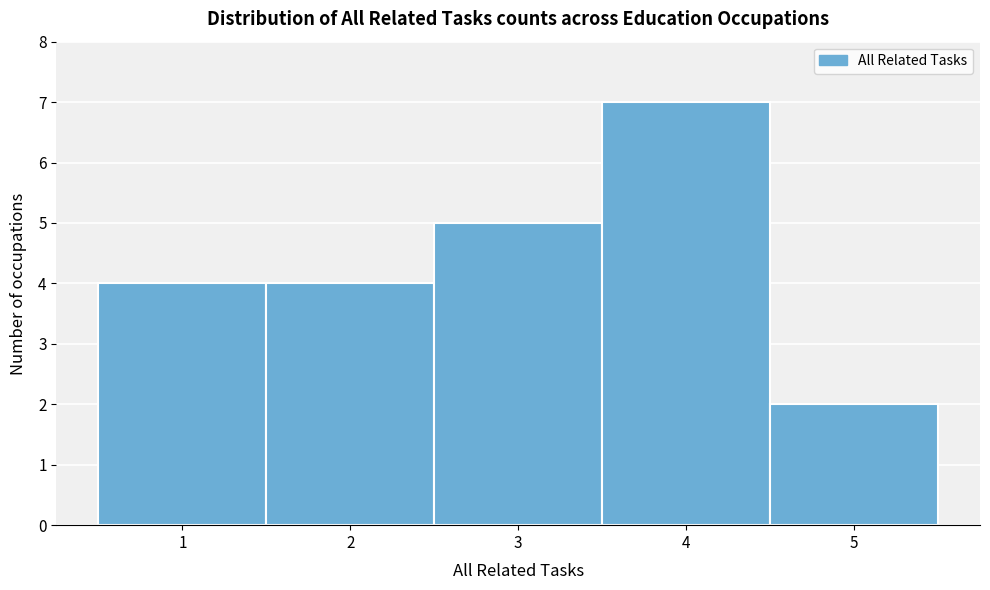

Reading left to right, list every bar in this chart as the range it spans on the x-axis followed by its height. The values are not printed on the chart, so give them approximately, as read against the axis.

0.5 to 1.5: 4
1.5 to 2.5: 4
2.5 to 3.5: 5
3.5 to 4.5: 7
4.5 to 5.5: 2